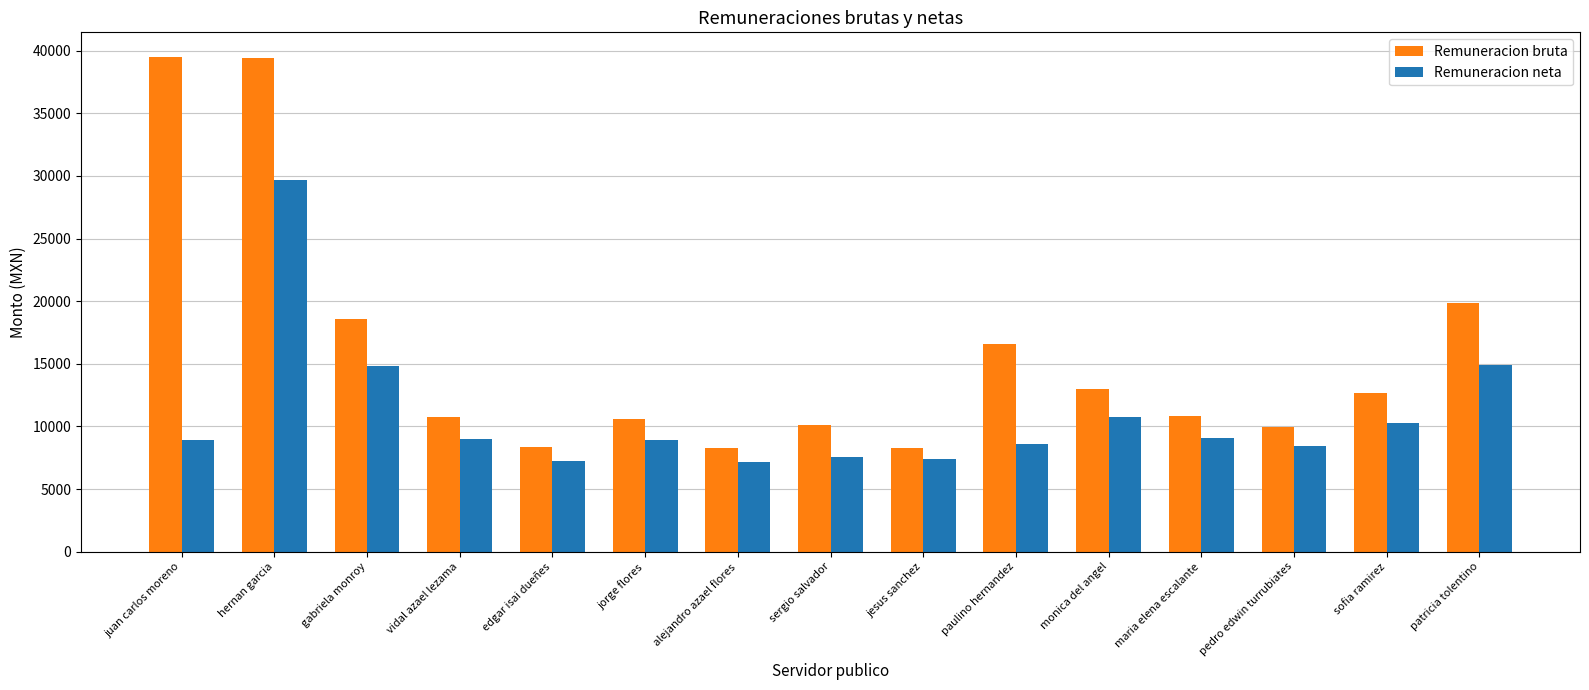

At which category is the sum across all series the highest?

hernan garcia